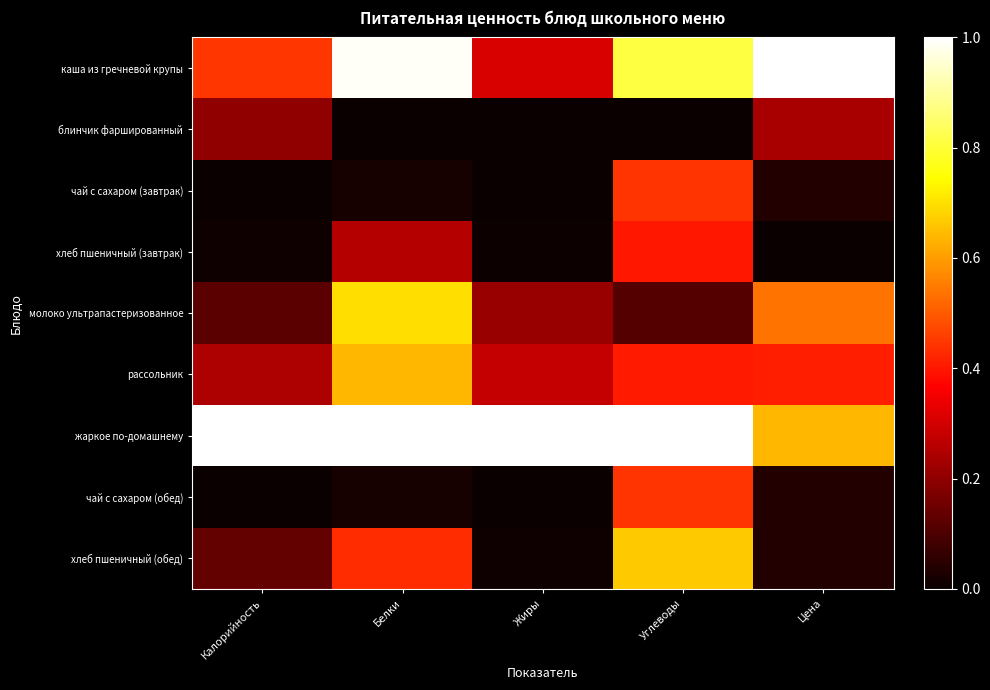

At which category is the sum across all series the highest?

Углеводы